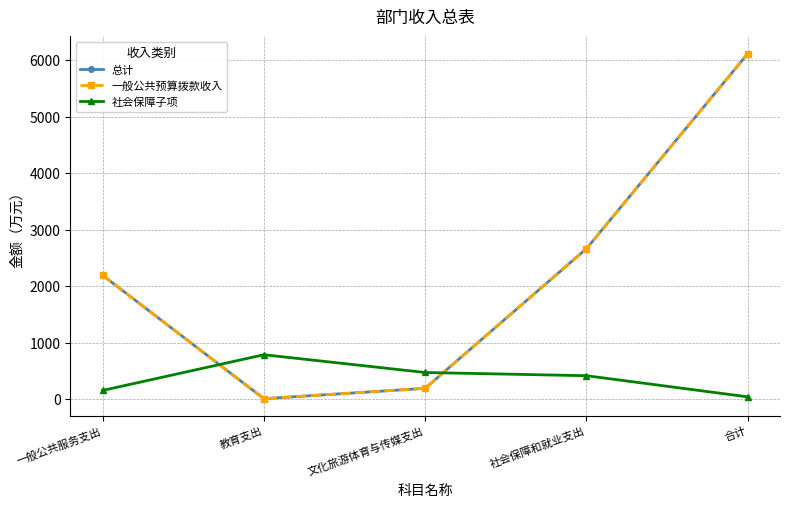

Does the chart have visible grid lines?

Yes